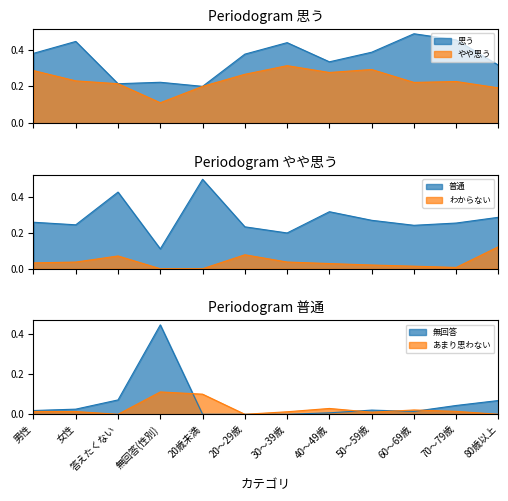

Reading right to left, transcribe all the data shown in this chart.

思う: 0.3	0.5	0.5	0.4	0.3	0.4	0.4	0.2	0.2	0.2	0.4	0.4
やや思う: 0.2	0.2	0.2	0.3	0.3	0.3	0.3	0.2	0.1	0.2	0.2	0.3
普通: 0.3	0.3	0.2	0.3	0.3	0.2	0.2	0.5	0.1	0.4	0.2	0.3
わからない: 0.1	0.0	0.0	0.0	0.0	0.0	0.1	0.0	0.0	0.1	0.0	0.0
無回答: 0.1	0.0	0.0	0.0	0.0	0.0	0.0	0.0	0.4	0.1	0.0	0.0
あまり思わない: 0.0	0.0	0.0	0.0	0.0	0.0	0.0	0.1	0.1	0.0	0.0	0.0